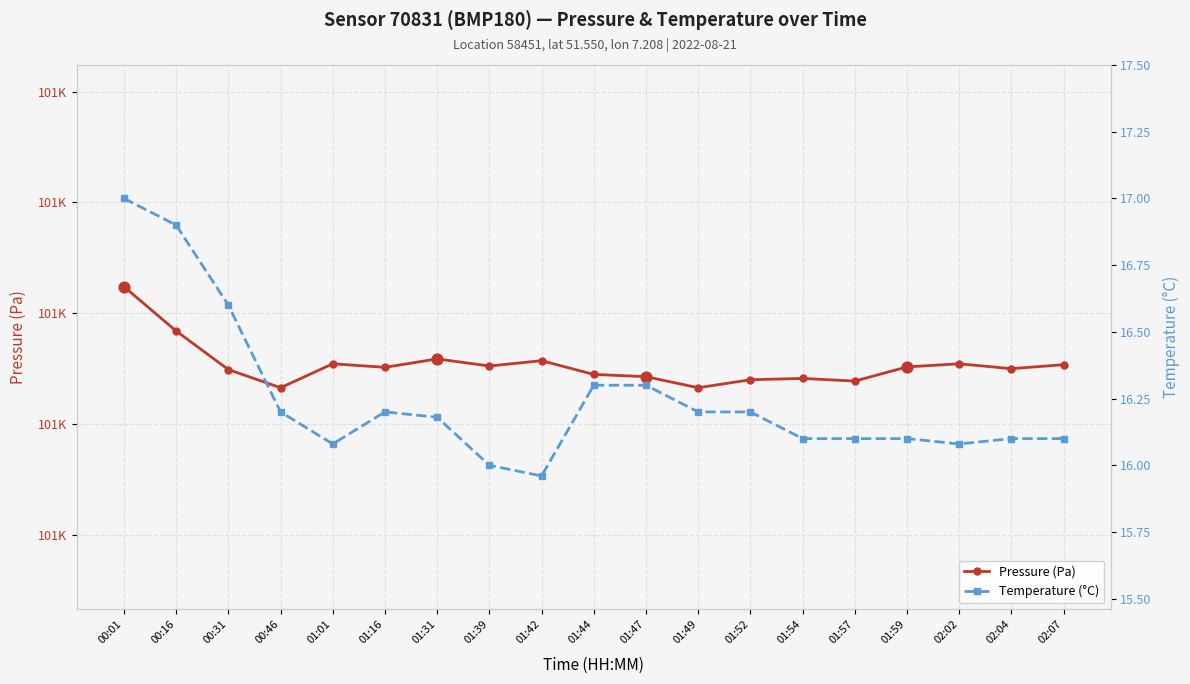

At which category is the sum across all series the highest?

00:01